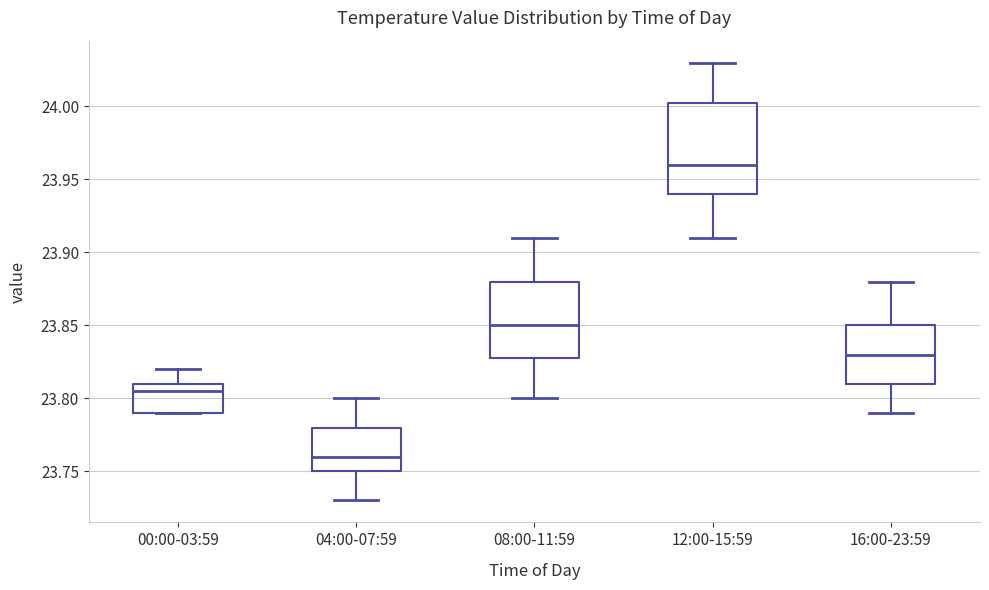

Where is the lower edge of the box for 16:00-23:59 on the y-axis? The values are not printed on the chart, so give them approximately, as read against the axis.

23.810